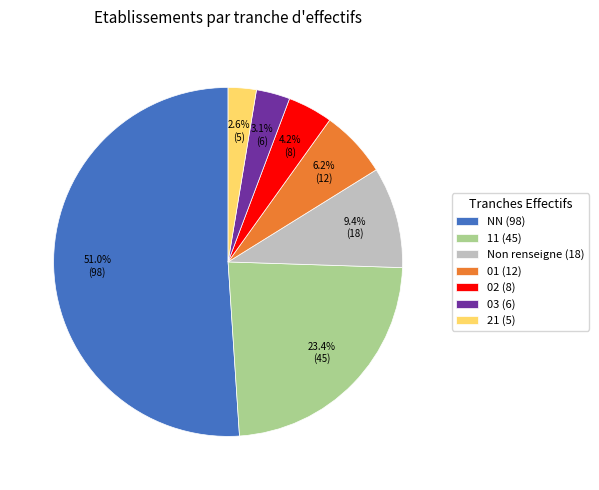

Count the number of slices in the pie.

7